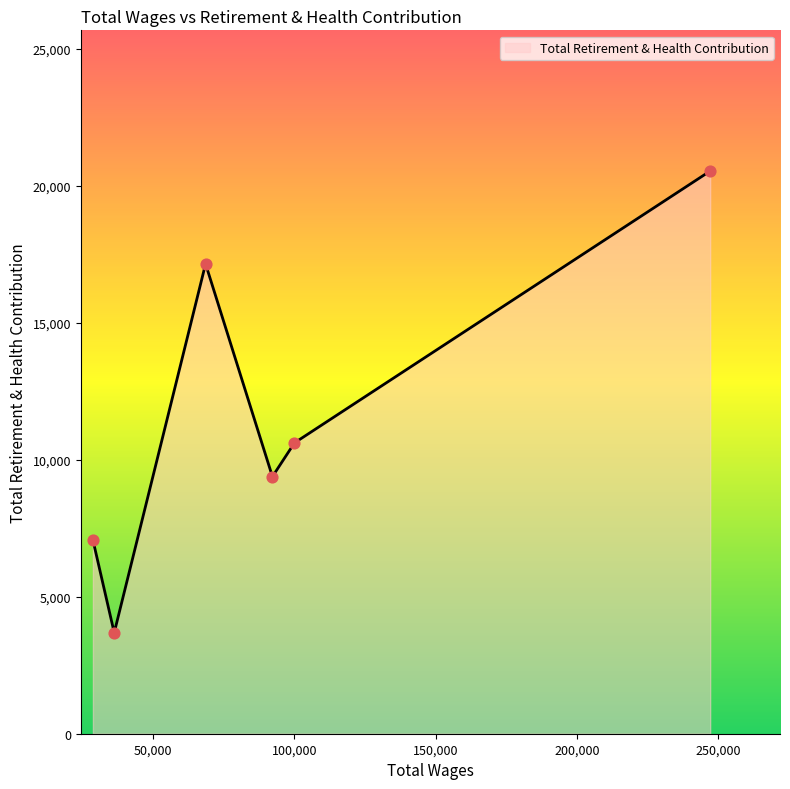

What is the sum of all values?

68458